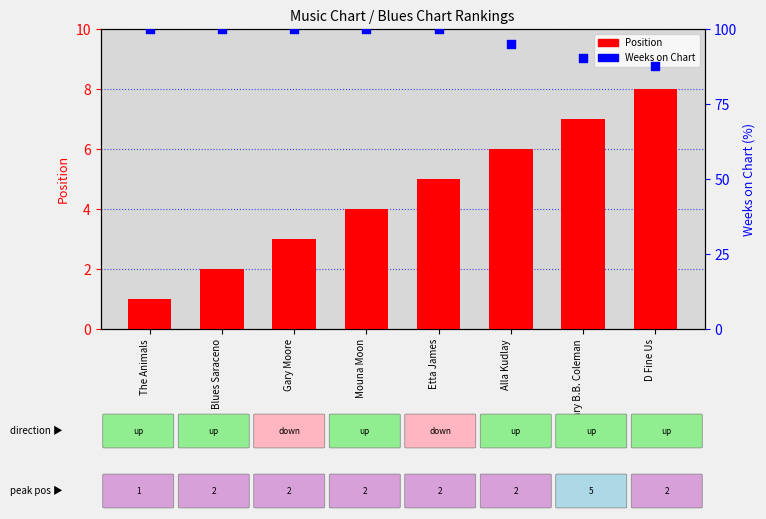

Which series has the largest total across all categories?

Weeks on Chart